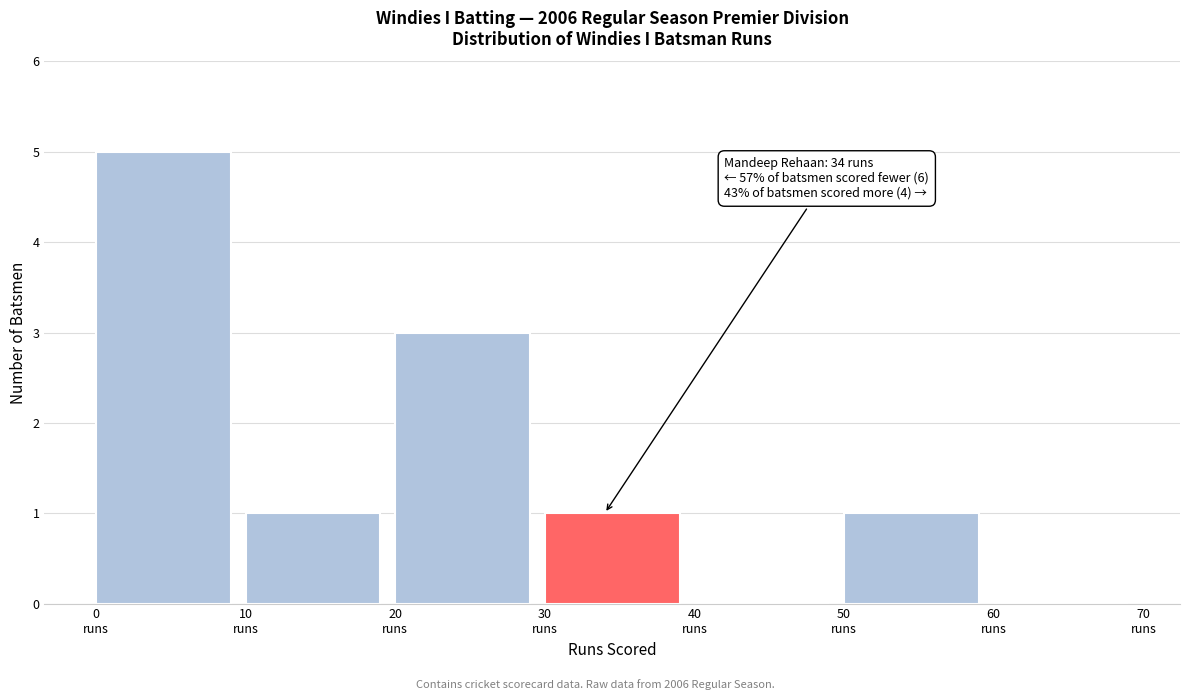

Over which range of the x-axis is the bar tallest?

0 to 10